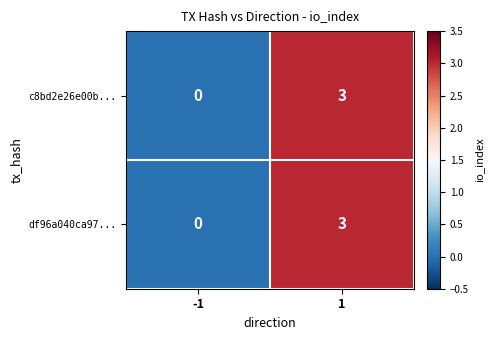

Reading left to right, what are all the values shown in this chart?

c8bd2e26e00b...: -1=0	1=3
df96a040ca97...: -1=0	1=3